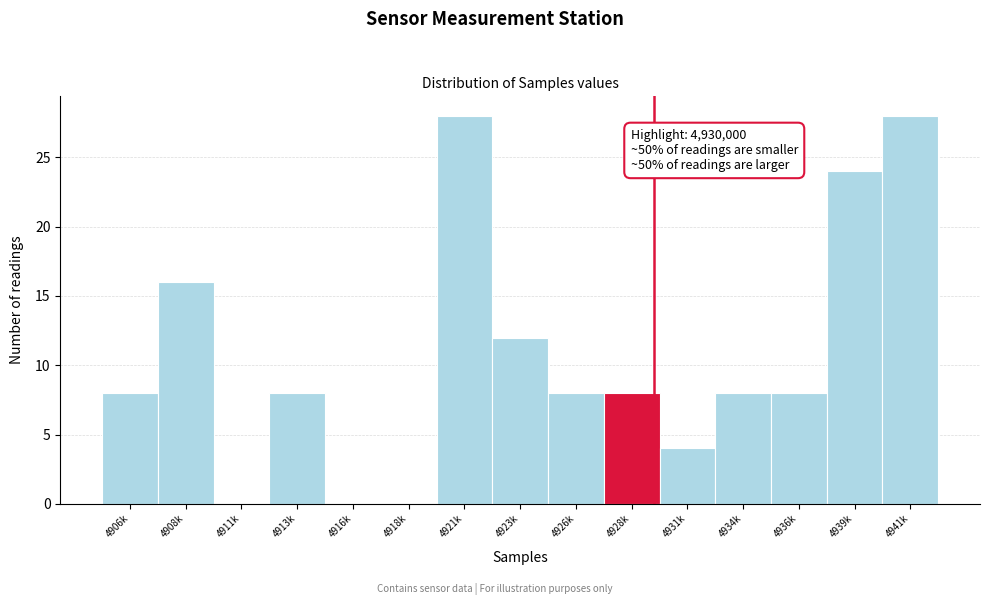

Reading left to right, what are all the values shown in this chart?

4906k=8	4908k=16	4911k=0	4913k=8	4916k=0	4918k=0	4921k=28	4923k=12	4926k=8	4928k=8	4931k=4	4934k=8	4936k=8	4939k=24	4941k=28